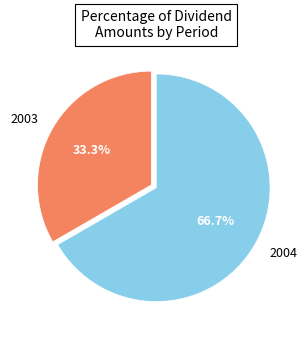

How many segments does this pie chart have?

2